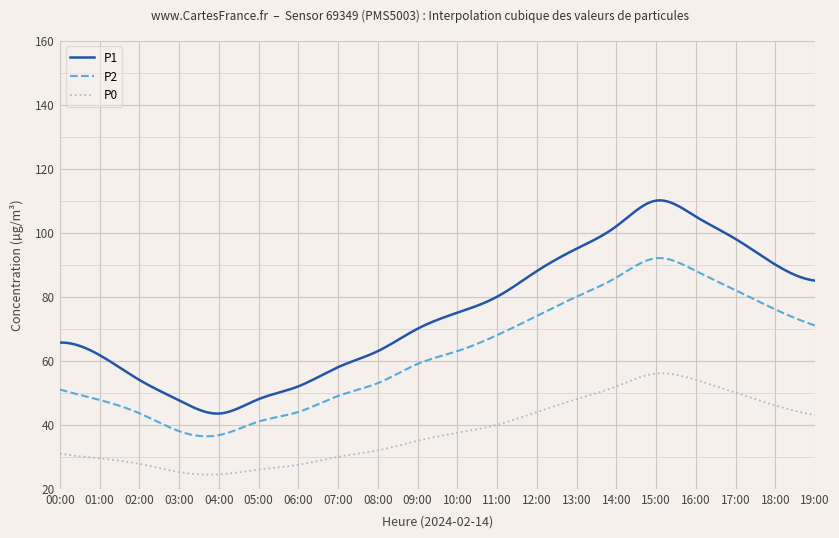

True or false: P1 and P0 cross at least once.

False